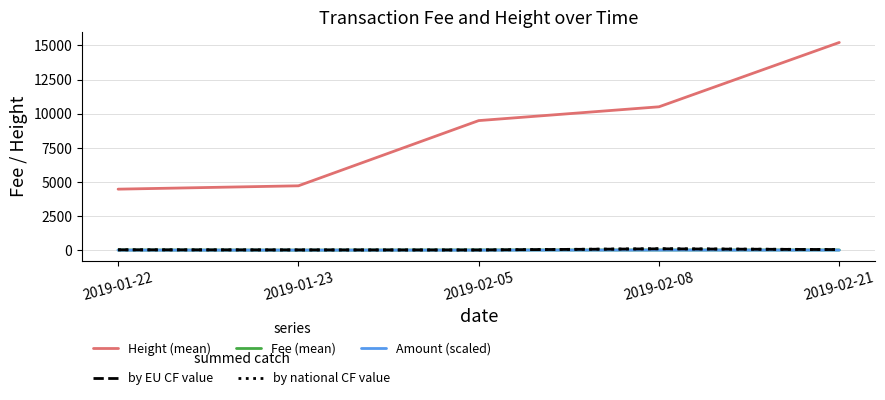

At which category is the sum across all series the highest?

2019-02-21